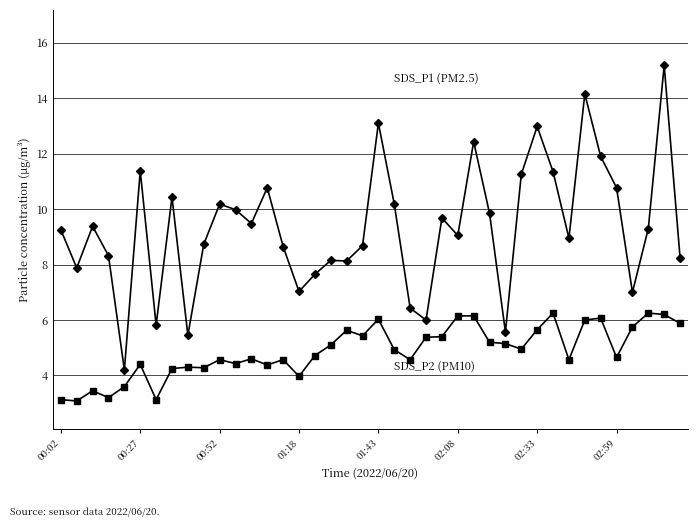

What is the smallest value displayed?

3.1